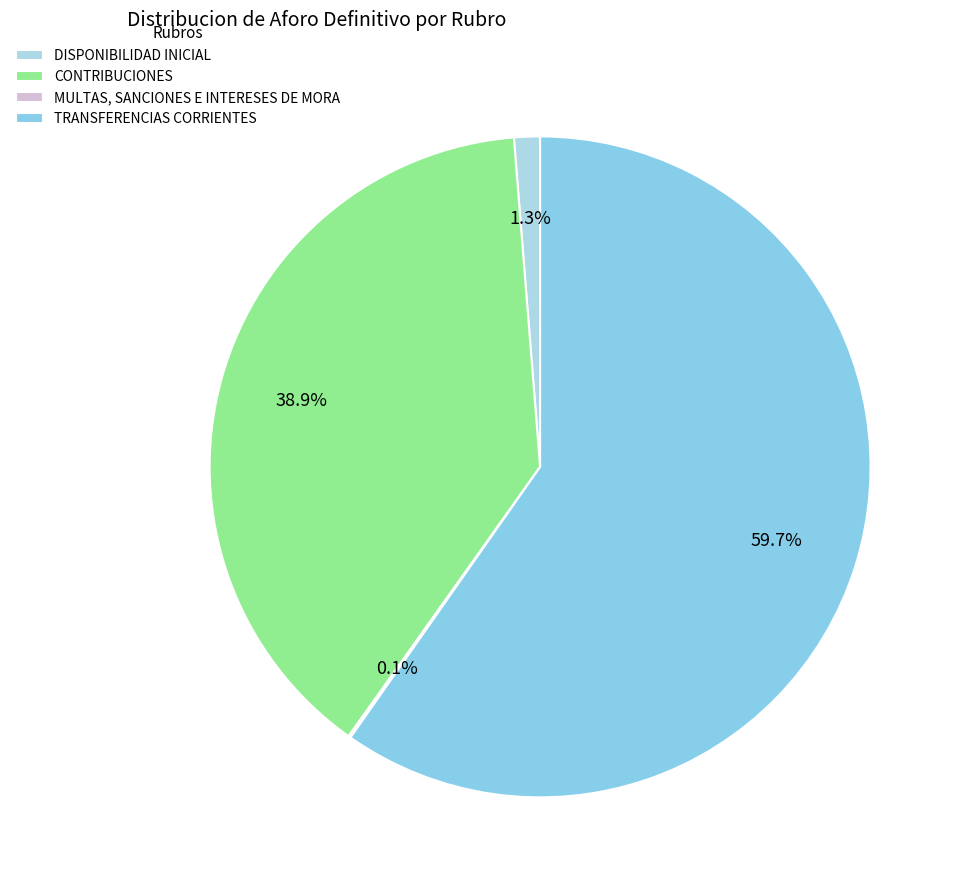

What is the largest slice in the pie chart?

TRANSFERENCIAS CORRIENTES